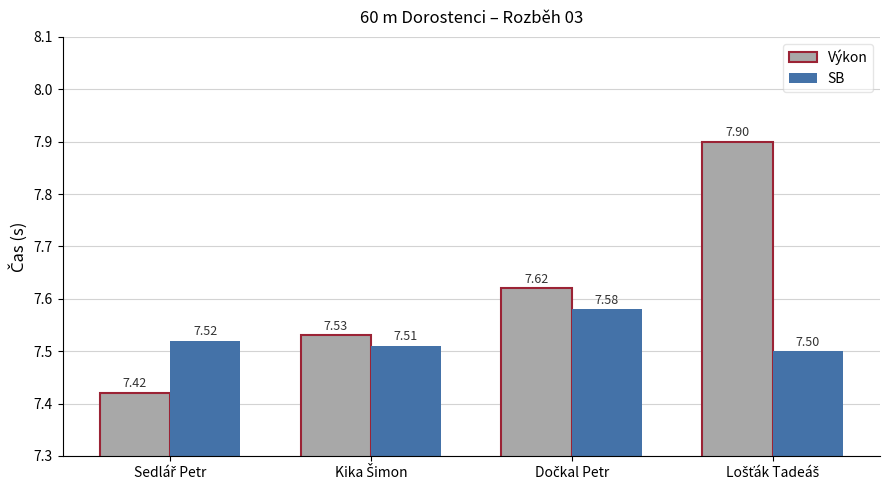

What are all the series names shown in the legend?

Výkon, SB